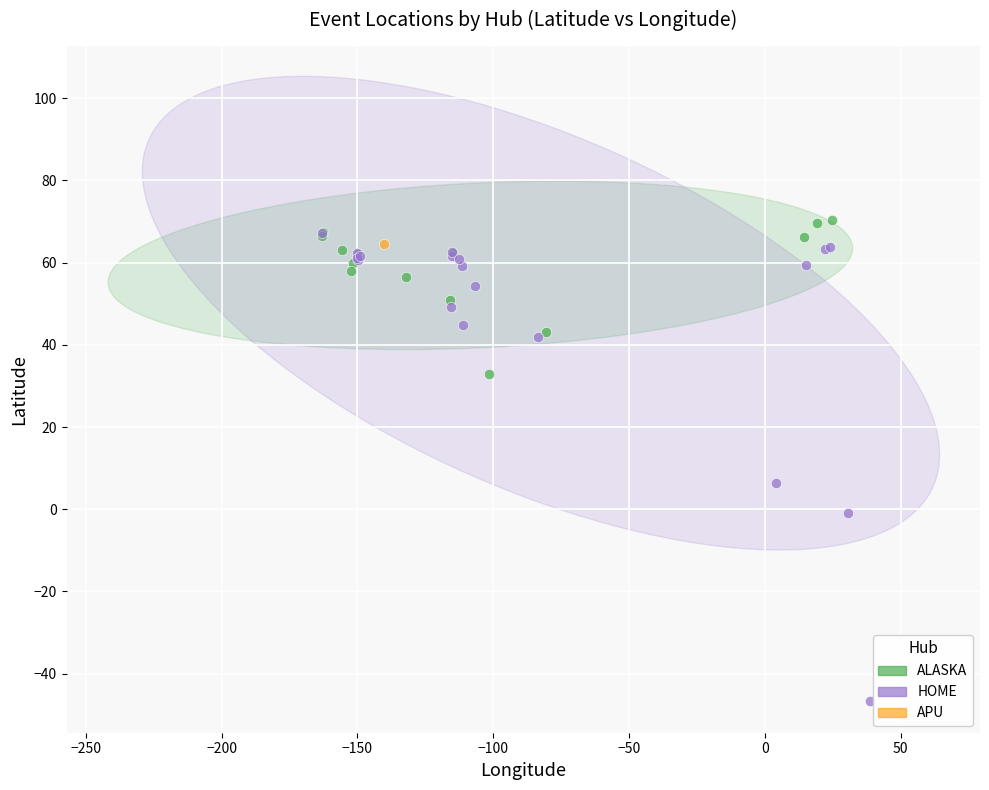

What are all the series names shown in the legend?

ALASKA, HOME, APU